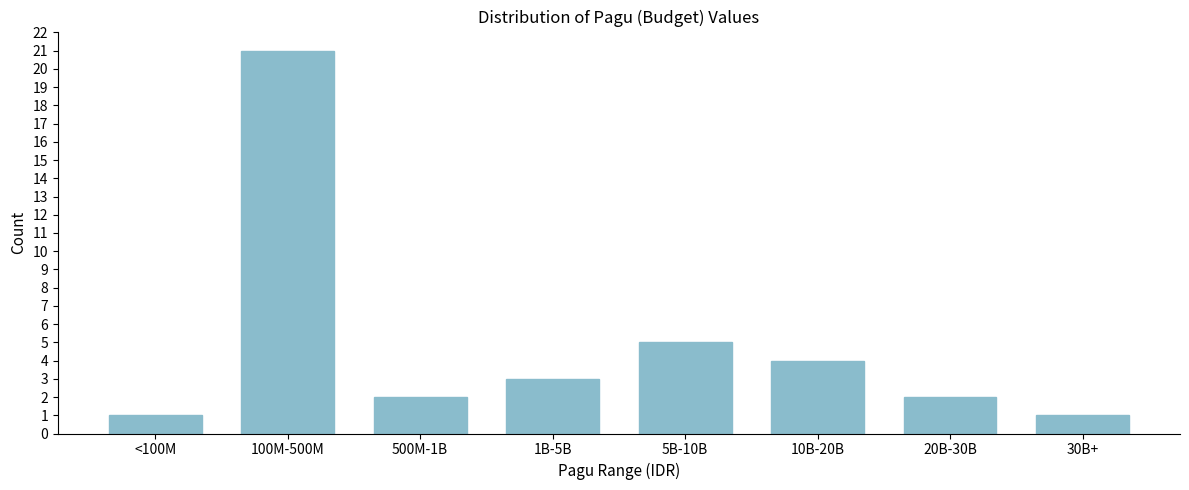

Reading left to right, list all the values displayed in this chart.

<100M=1	100M-500M=21	500M-1B=2	1B-5B=3	5B-10B=5	10B-20B=4	20B-30B=2	30B+=1